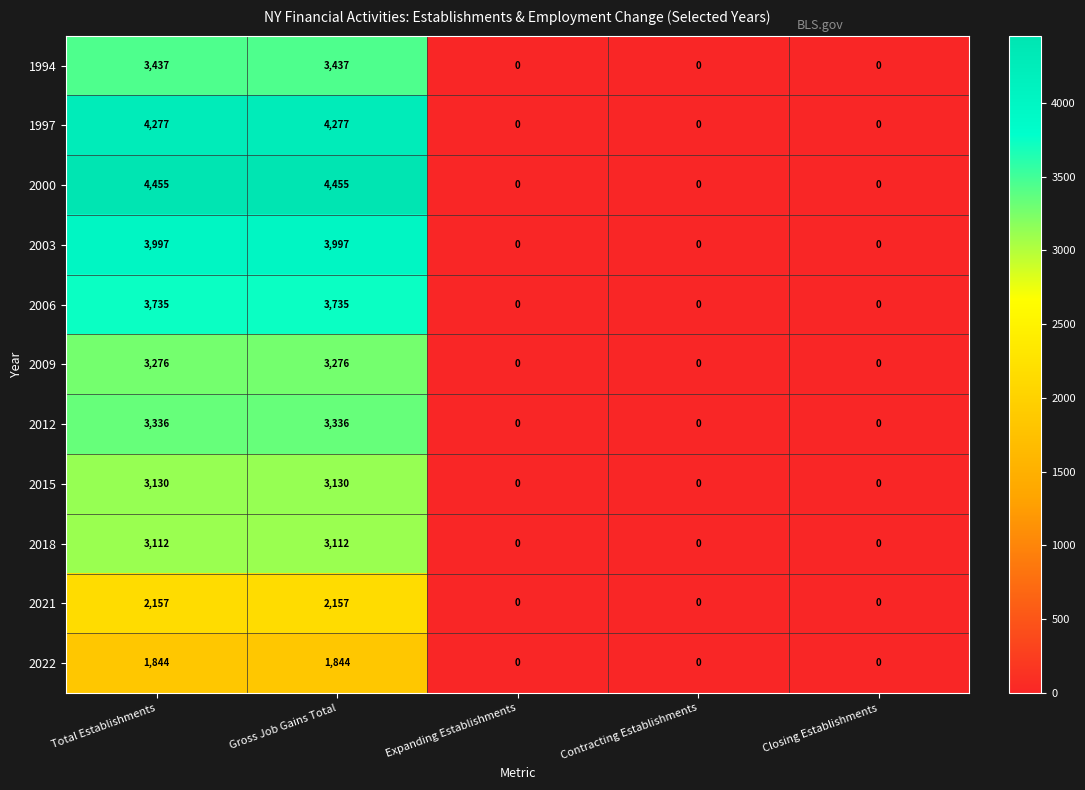

The value of 1997 at Gross Job Gains Total is 4277. True or false?

True